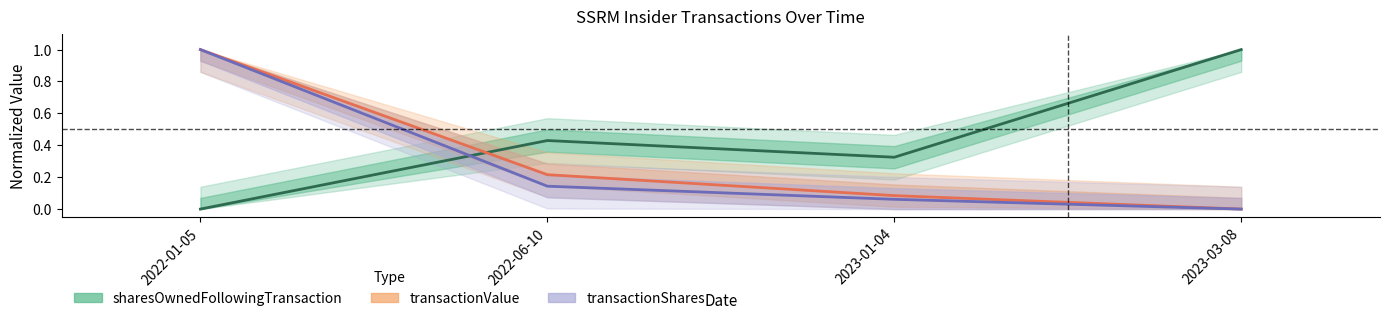

Which label corresponds to the largest value in the chart?

2022-01-05